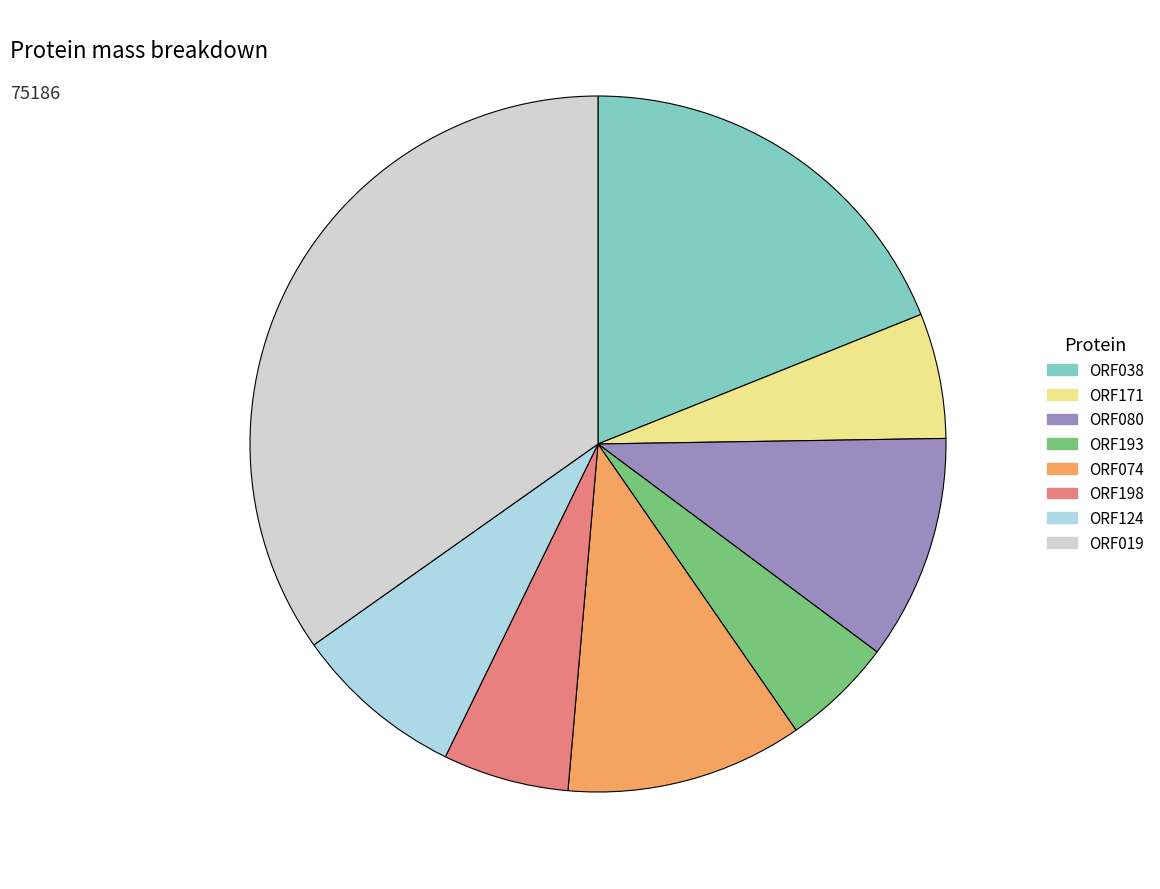

Between ORF019 and ORF193, which is larger?

ORF019